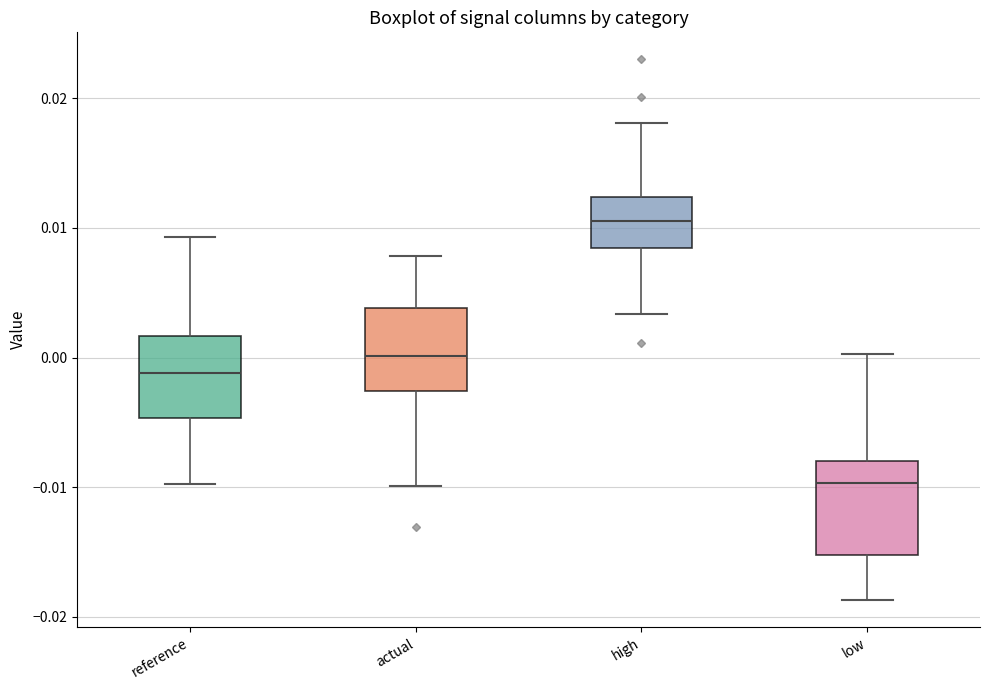

Which box has the highest median line?

high